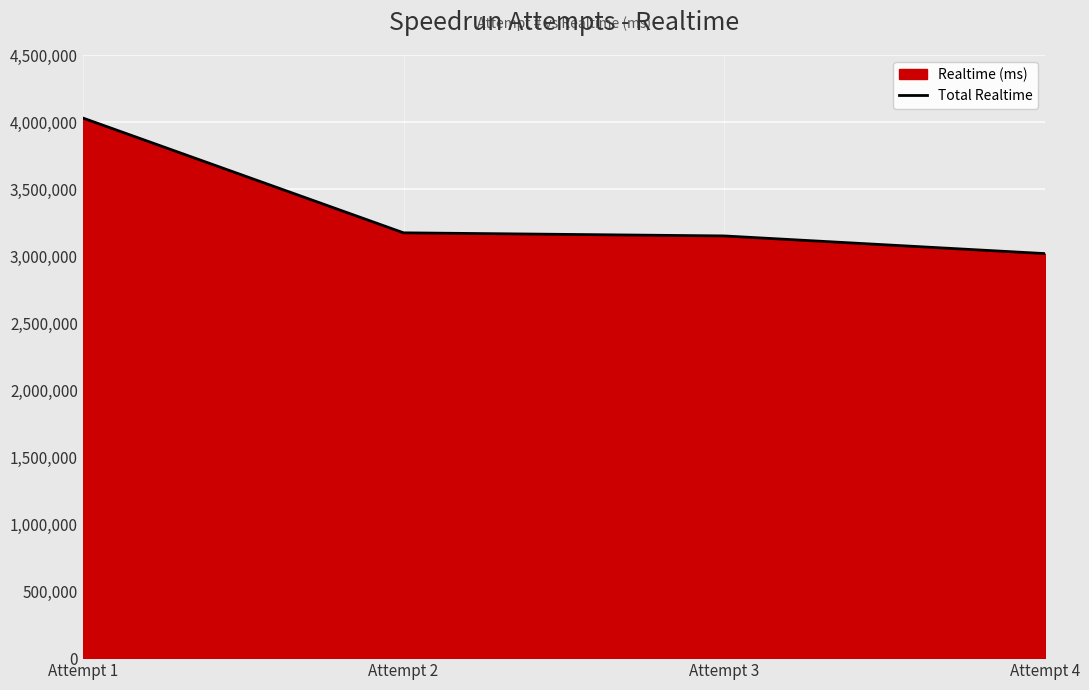

The chart shows a value of 3018281 at Attempt 4. True or false?

True